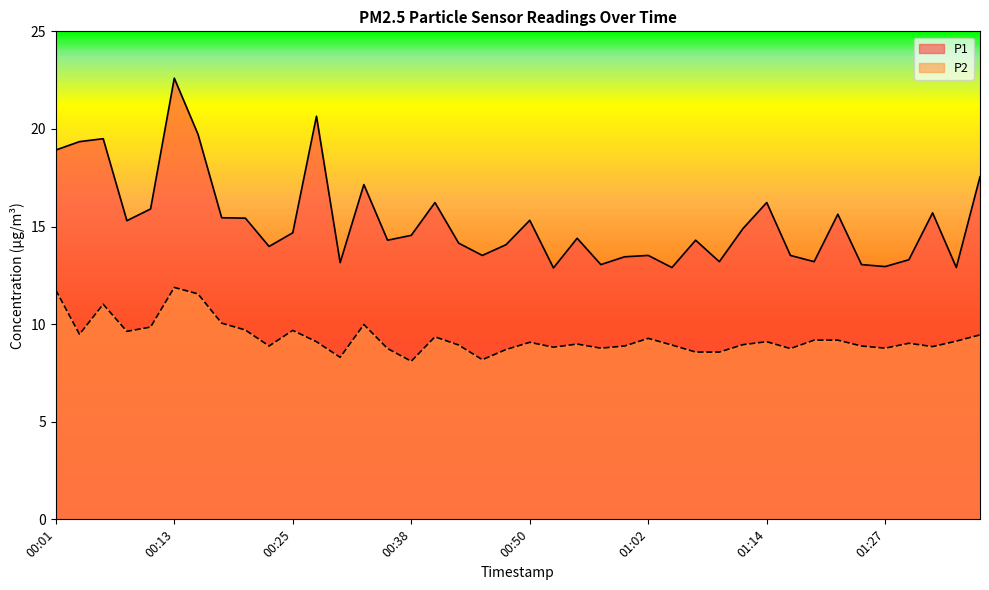

Rank the categories by P2 value from lowest to highest.

00:38, 00:45, 00:30, 01:07, 01:09, 00:47, 00:35, 01:17, 00:57, 01:27, 00:52, 01:31, 00:23, 01:00, 01:24, 00:43, 01:05, 01:12, 00:55, 01:29, 00:50, 00:28, 01:14, 01:34, 01:19, 01:22, 01:02, 00:40, 01:36, 00:03, 00:08, 00:25, 00:21, 00:11, 00:33, 00:18, 00:06, 00:16, 00:01, 00:13